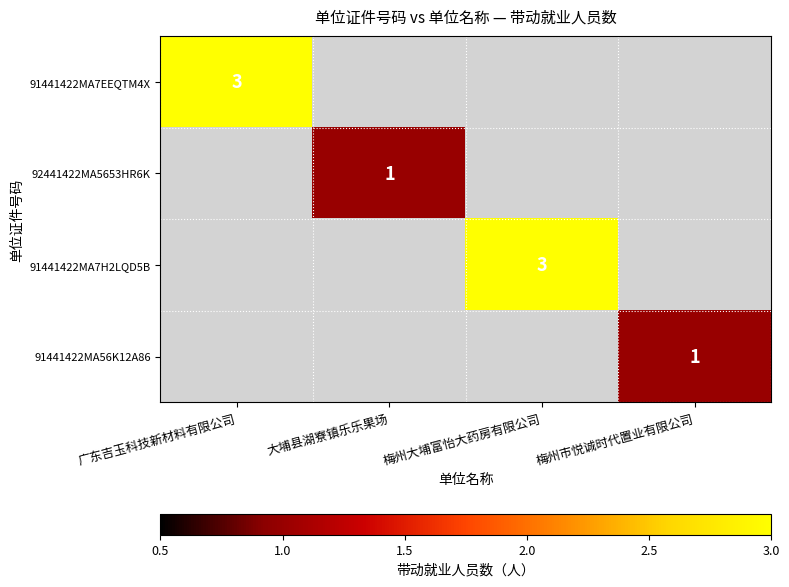

Which category has the highest value across all series?

广东吉玉科技新材料有限公司